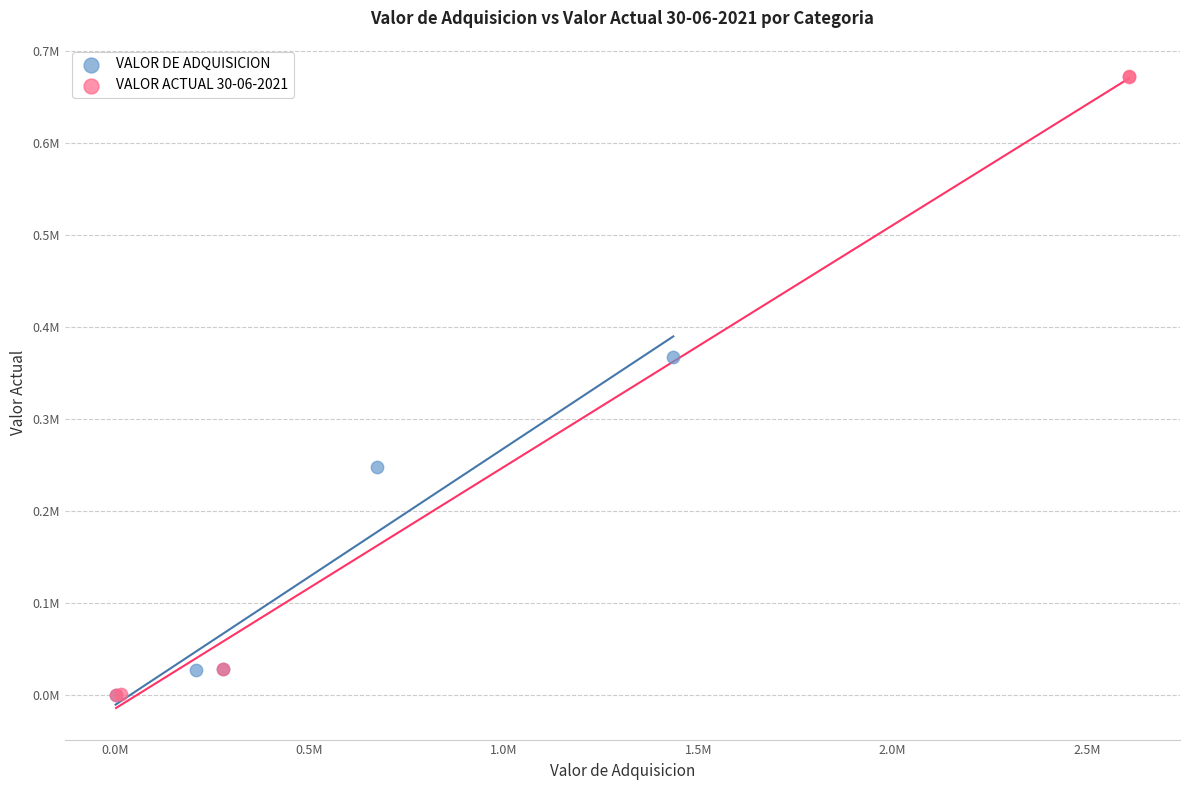

What are all the series names shown in the legend?

VALOR DE ADQUISICION, VALOR ACTUAL 30-06-2021